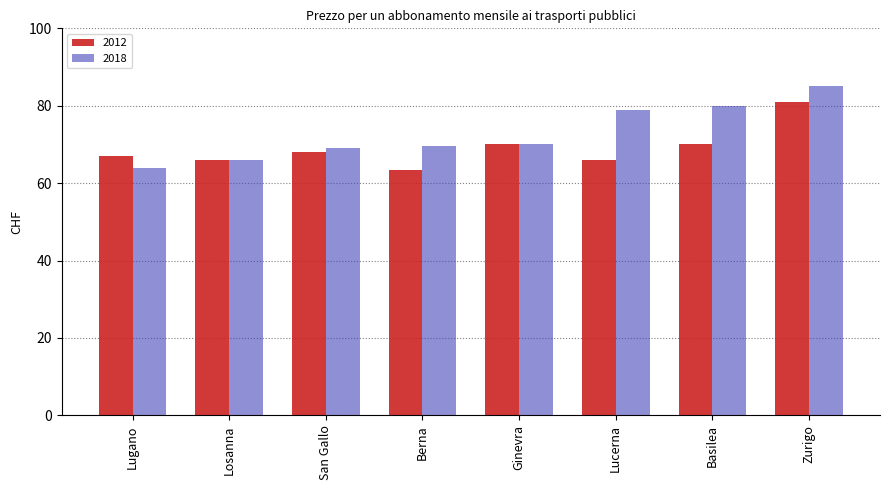

List the series in order of their peak value, highest first.

2018, 2012